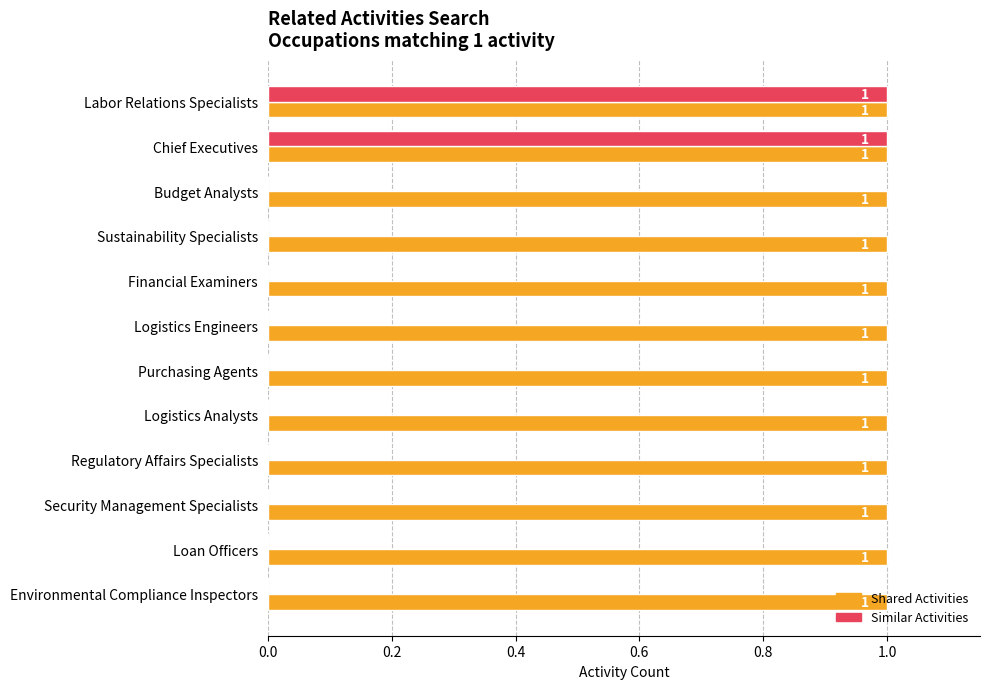

Is it true that Similar Activities equals 0 at Logistics Analysts?

True